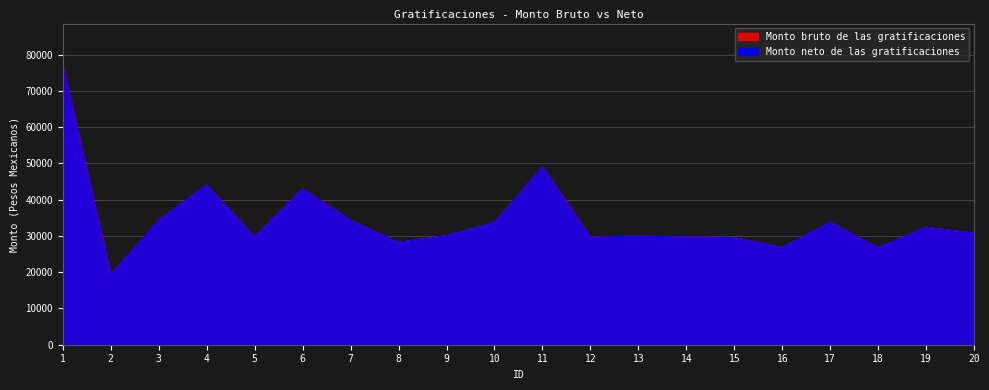

What is the value of the Monto bruto de las gratificaciones point at the 7th from the left?

34357.0